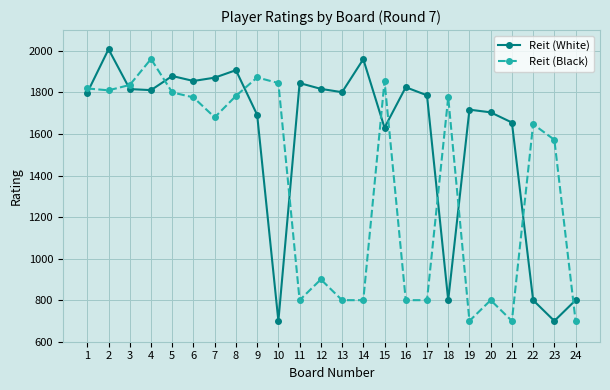

True or false: Reit (White) and Reit (Black) cross at least once.

True